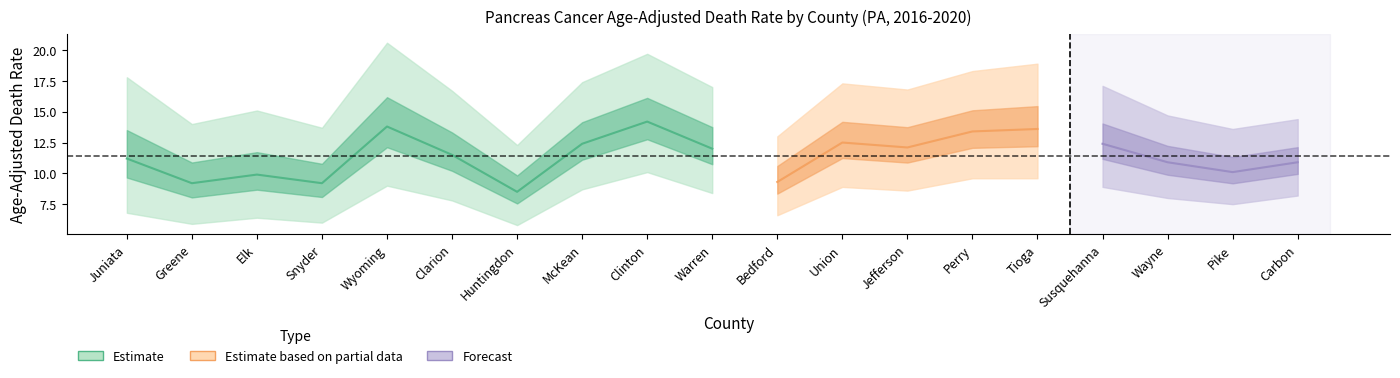

True or false: Age-Adjusted Rate and Upper CI intersect in this chart.

False